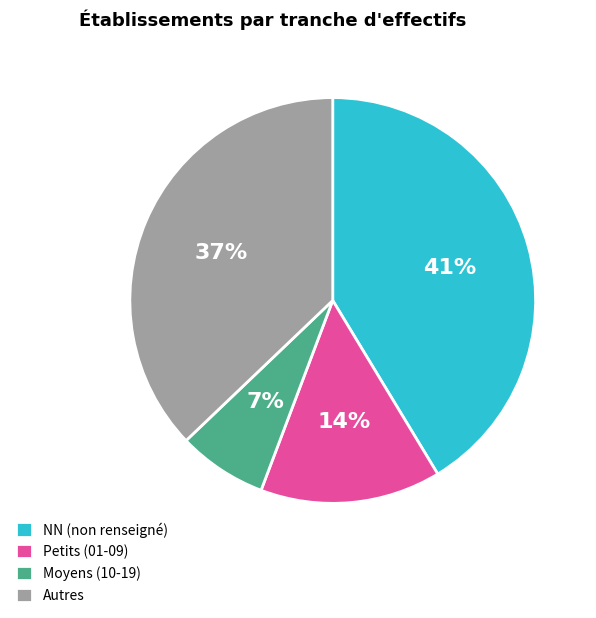

Count the number of slices in the pie.

4